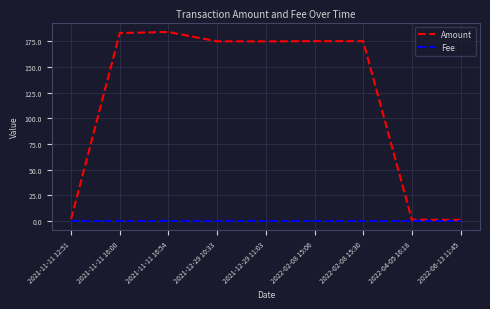

Rank the series at 2021-12-29 10:33 from highest to lowest value.

Amount, Fee